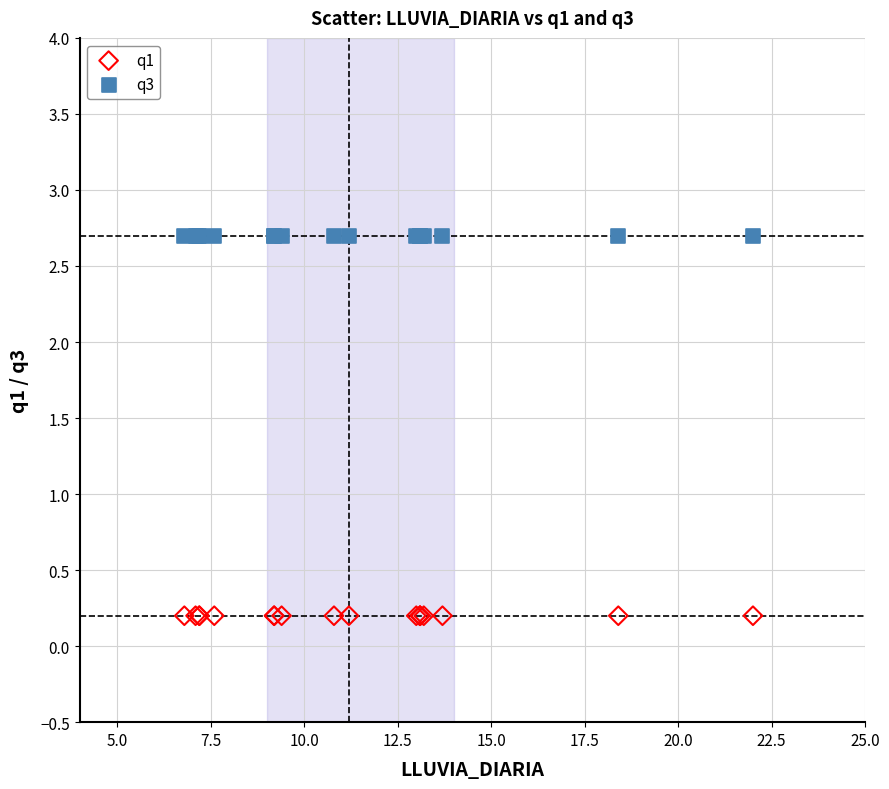

Which series reaches the maximum Y coordinate?

q3